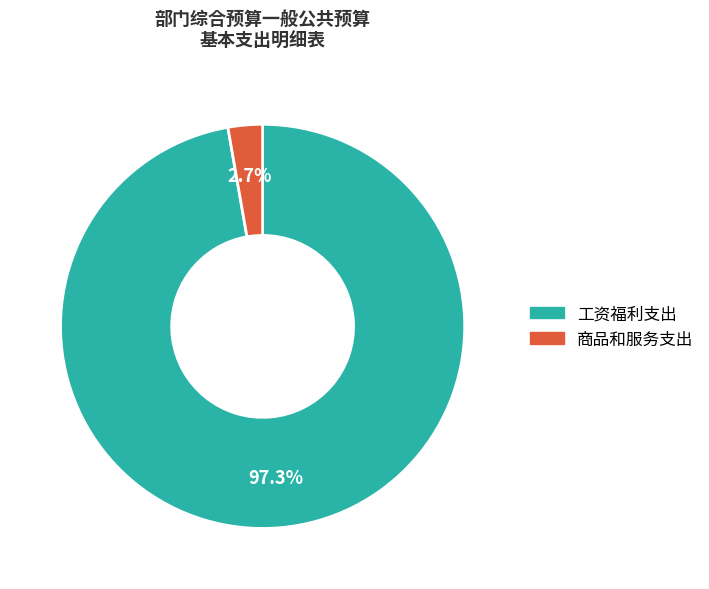

True or false: 商品和服务支出 accounts for 3% of the total.

True